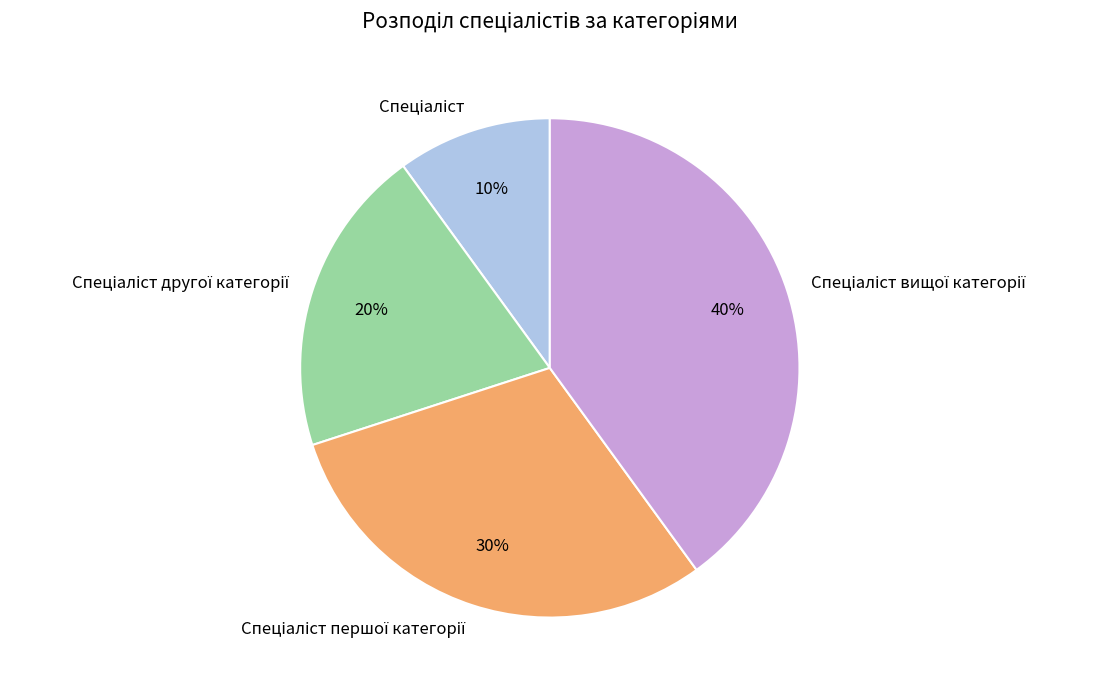

Is there a majority slice in this chart?

No